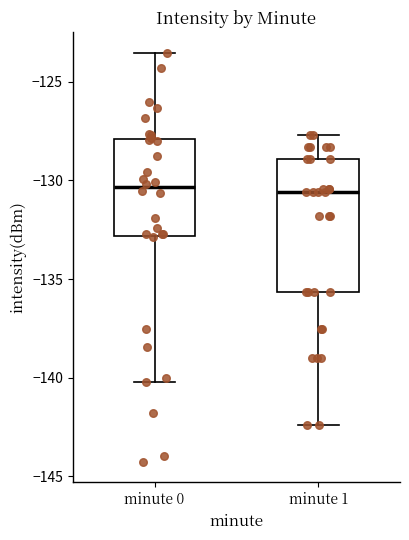

Where does the median line of the box for minute 0 sit on the y-axis? The values are not printed on the chart, so give them approximately, as read against the axis.

-130.5